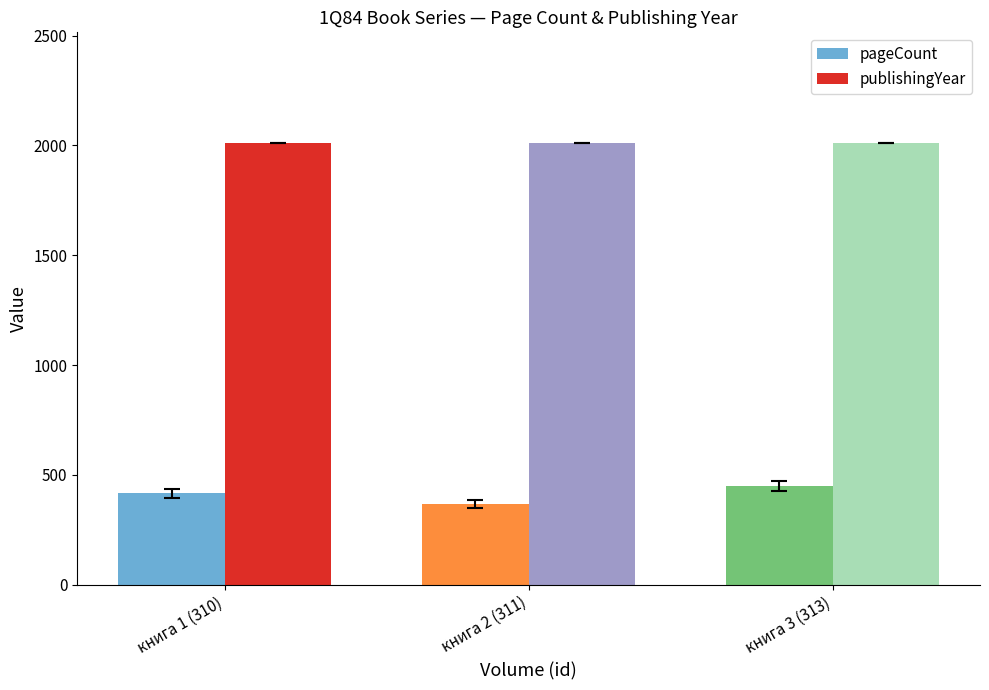

Reading left to right, list all the values displayed in this chart.

pageCount: 416	368	448
publishingYear: 2012	2012	2012